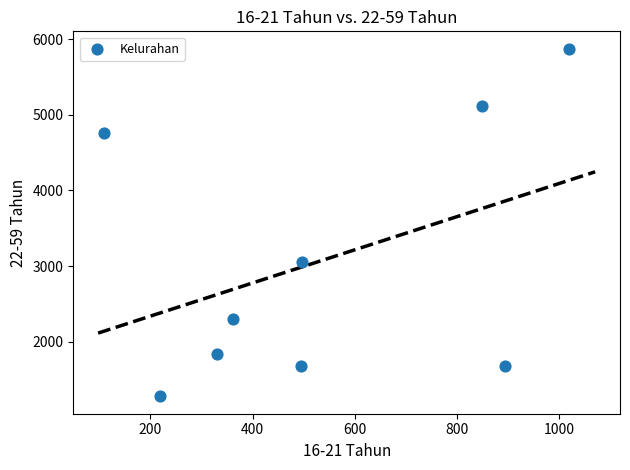

What Y value in the scatter plot is closest to 3575?

3055